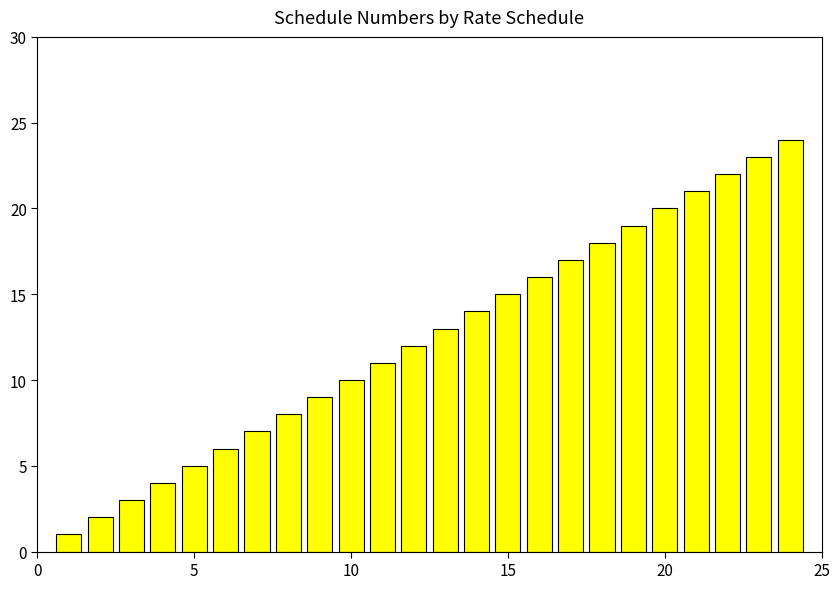

What is the greatest value displayed?

24